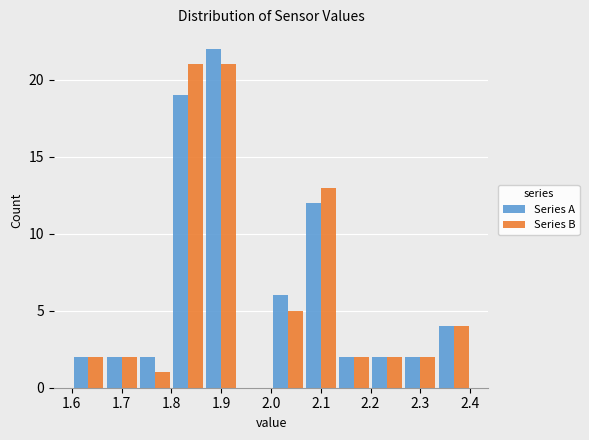

Reading left to right, transcribe this chart: for each range on the x-axis, give the height of each series' bar. Neither the bar edges nor the heights are printed on the chart, so give them approximately, as read against the axes.

1.60 to 1.67: Series A=2	Series B=2
1.67 to 1.73: Series A=2	Series B=2
1.73 to 1.80: Series A=2	Series B=1
1.80 to 1.87: Series A=19	Series B=21
1.87 to 1.93: Series A=22	Series B=21
1.93 to 2.00: Series A=0	Series B=0
2.00 to 2.07: Series A=6	Series B=5
2.07 to 2.13: Series A=12	Series B=13
2.13 to 2.20: Series A=2	Series B=2
2.20 to 2.27: Series A=2	Series B=2
2.27 to 2.33: Series A=2	Series B=2
2.33 to 2.40: Series A=4	Series B=4